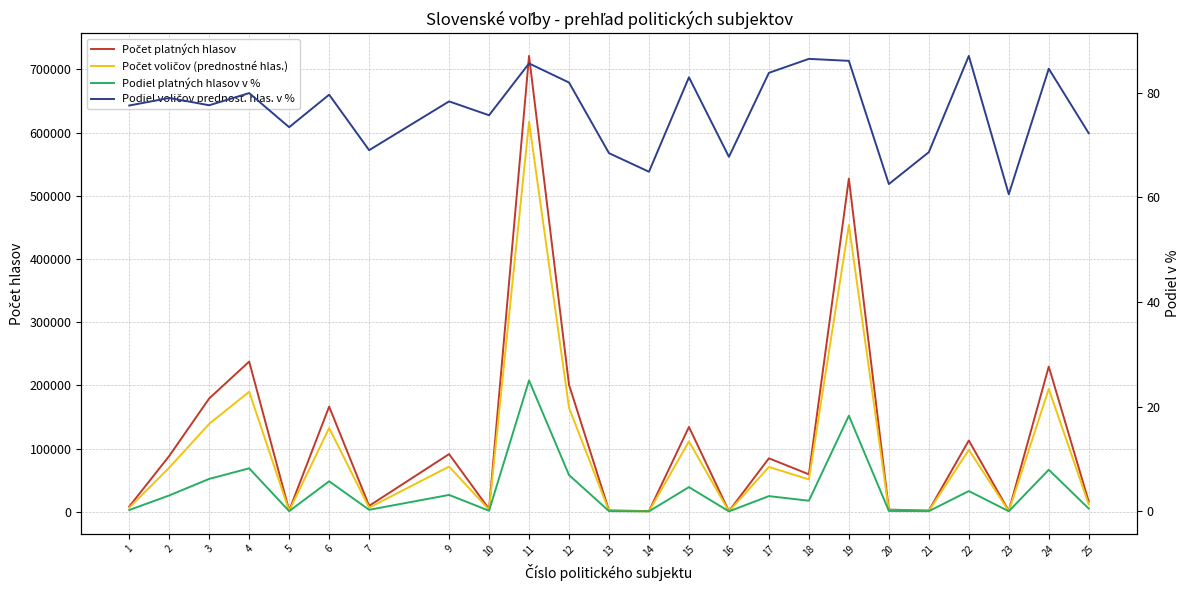

True or false: Počet platných hlasov and Podiel platných hlasov v % cross at least once.

False